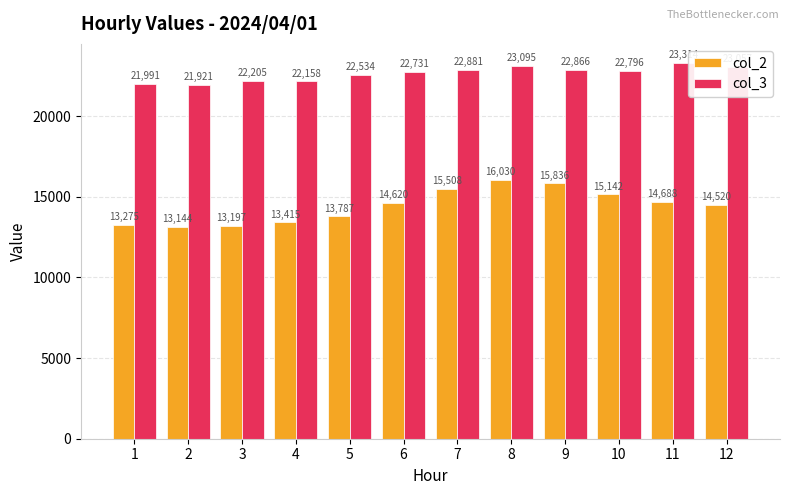

Which series changed the most between 2 and 5?

col_2